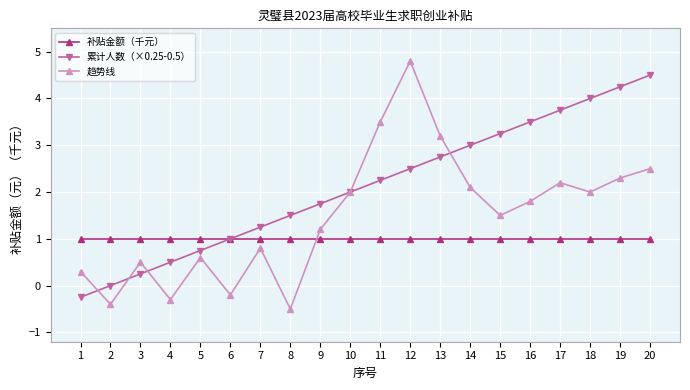

How many lines are shown in the chart?

3